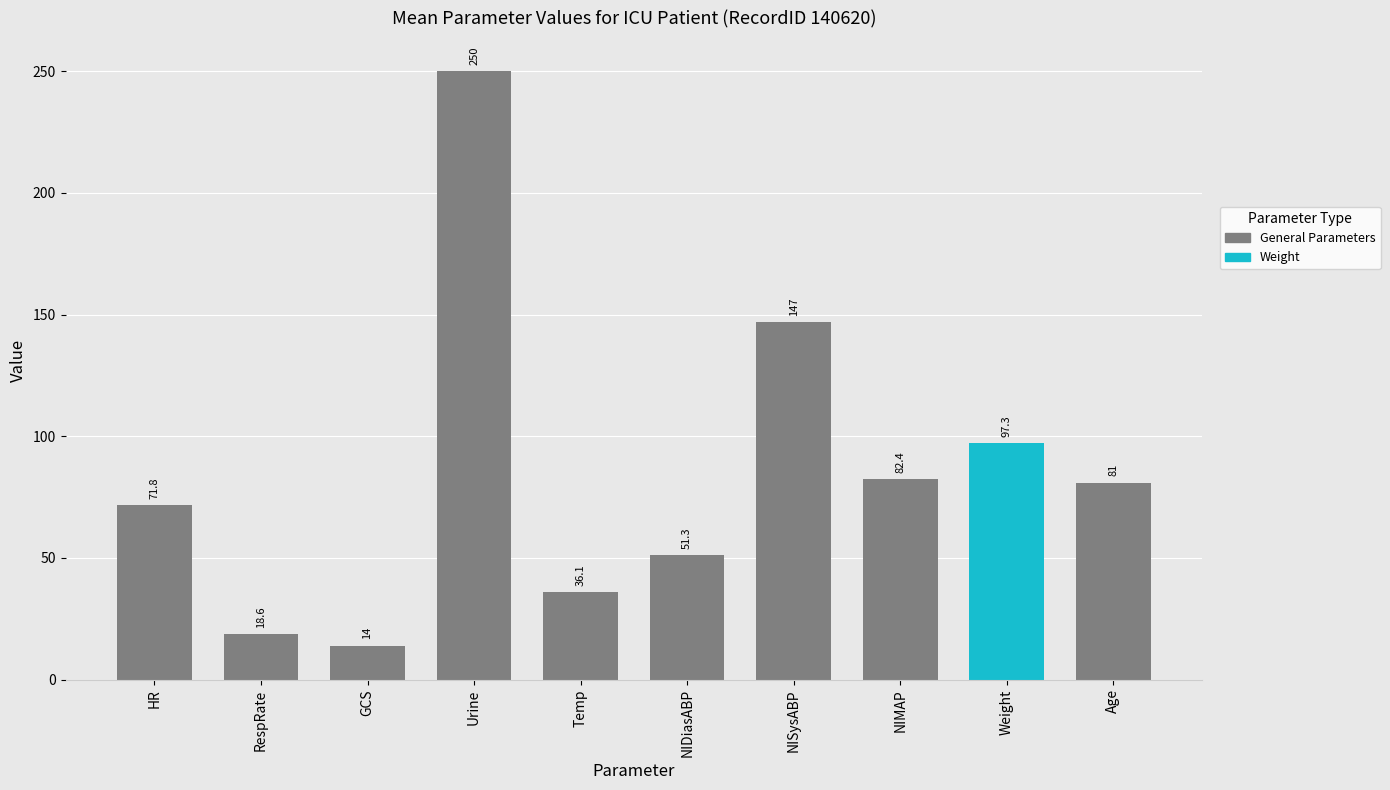

What is the difference between the values at NIMAP and Urine?

167.6